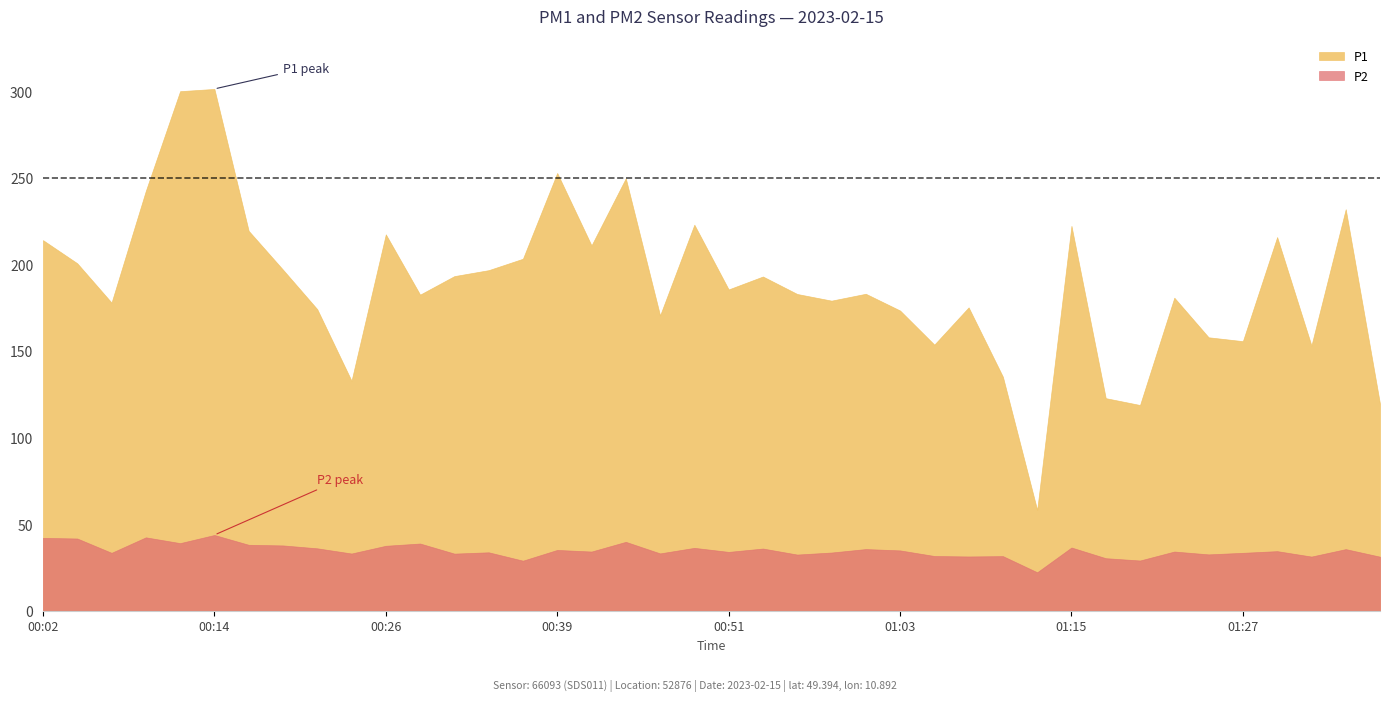

What is the difference between the highest and lowest values at 00:19?

159.2